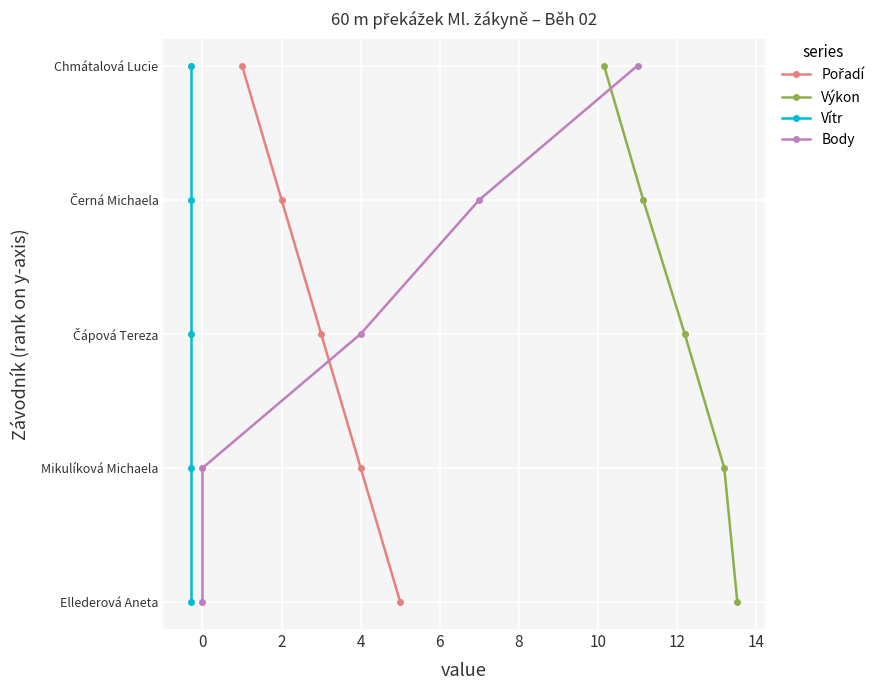

True or false: Výkon and Vítr intersect in this chart.

False